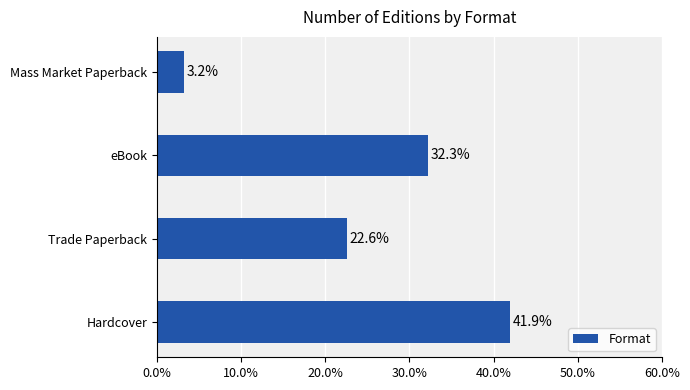

How many bars are there in total?

4